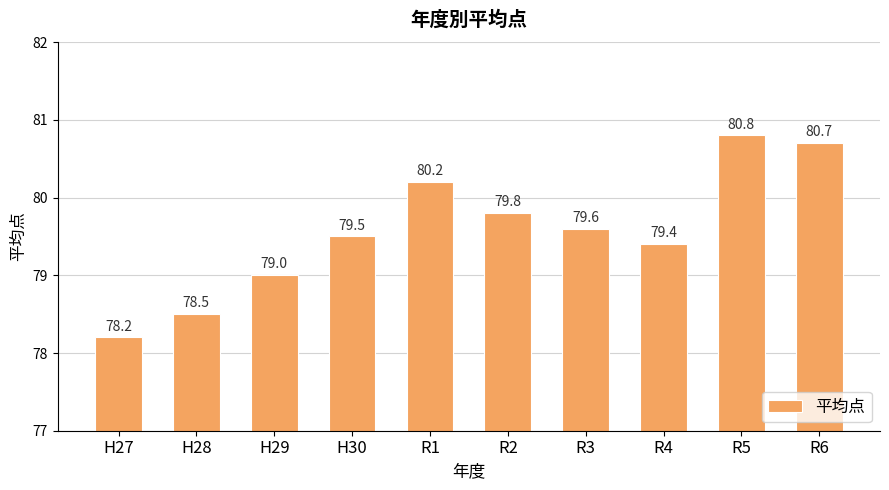

What is the approximate value at R3?

79.6